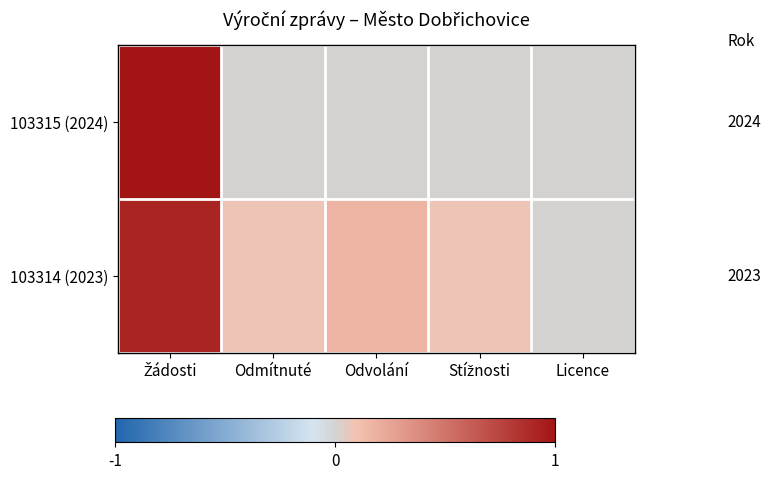

What is the spread (max minus min) of values at Odmítnuté?

0.1